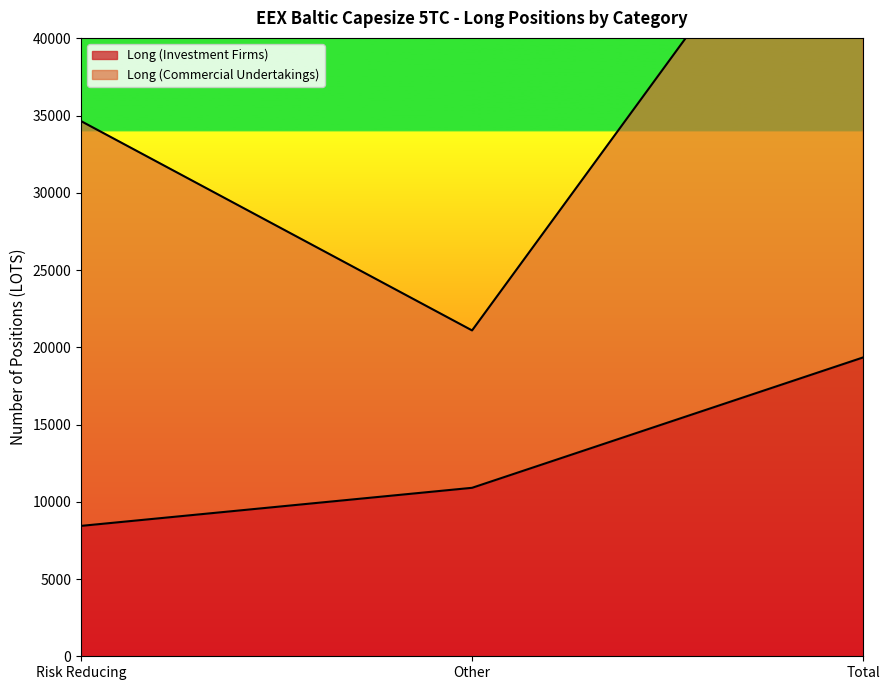

List the labels in order of value, largest first.

Total, Other, Risk Reducing